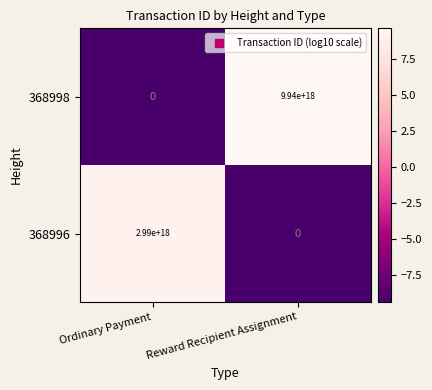

At which category is the sum across all series the highest?

Reward Recipient Assignment